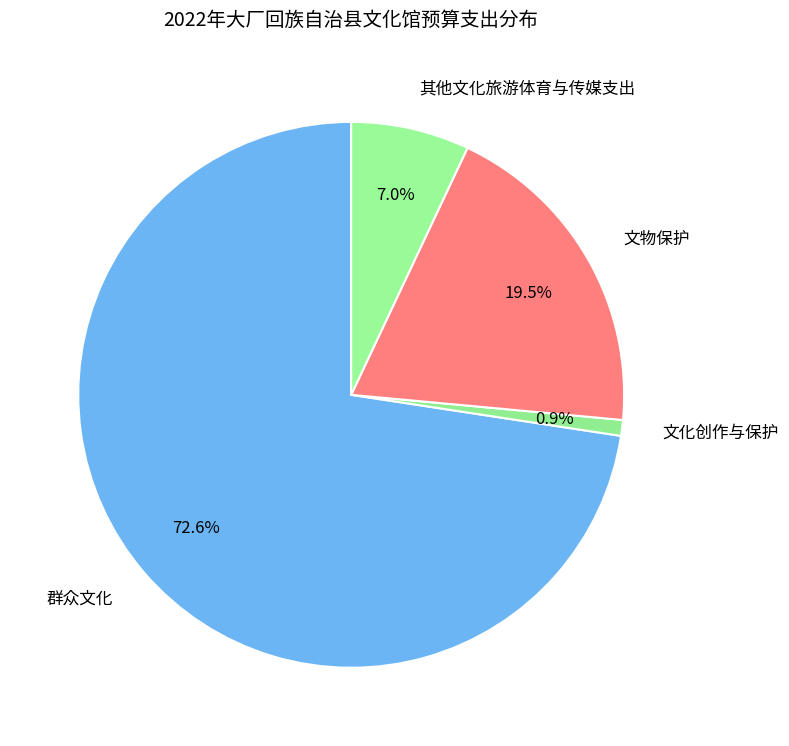

What percentage do 其他文化旅游体育与传媒支出 and 群众文化 together represent?

79.6%